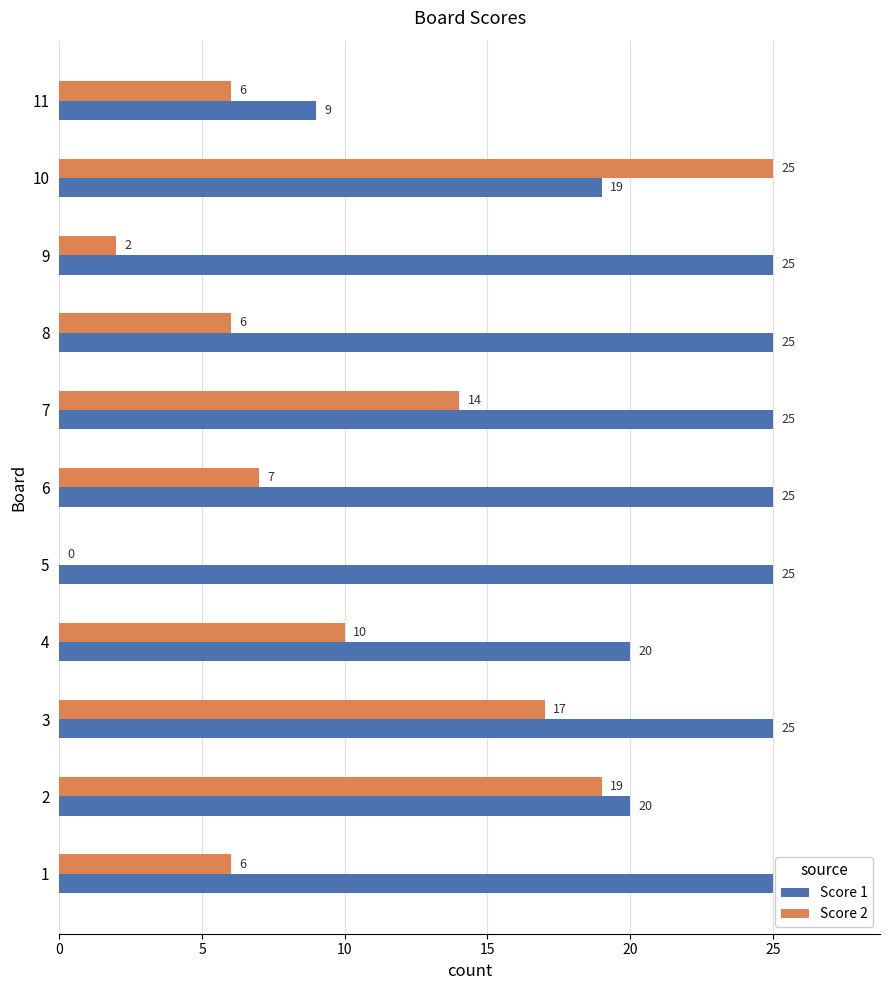

Where is Score 1 nearest to the value 17?

10